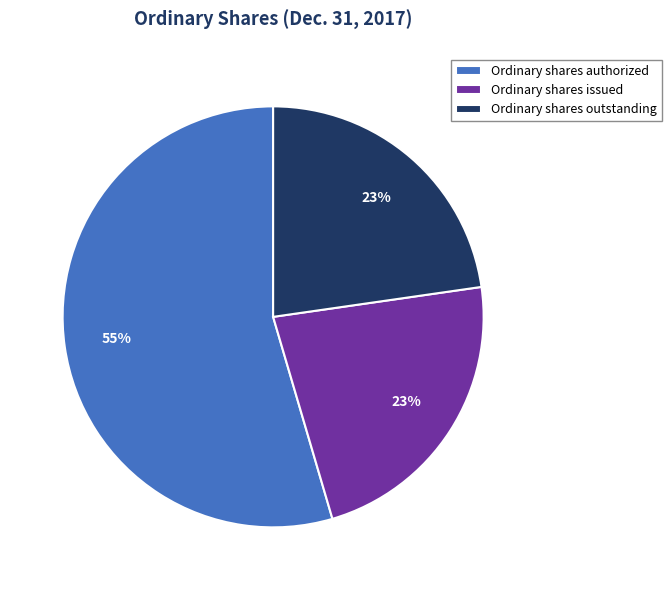

To the nearest percent, what percentage of the pie is Ordinary shares outstanding?

23%